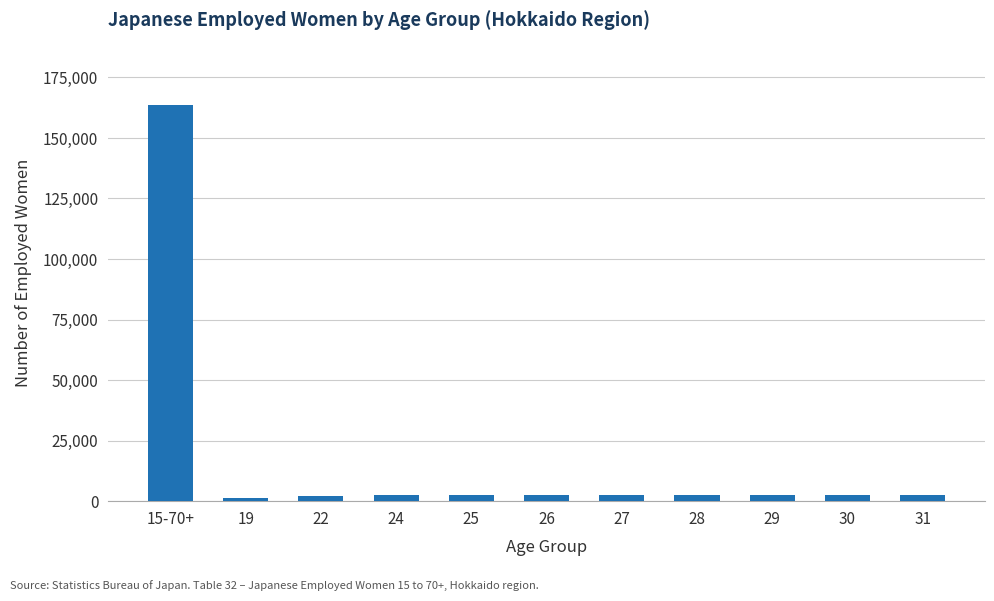

Are the bars grouped side by side (vs. stacked)?

No